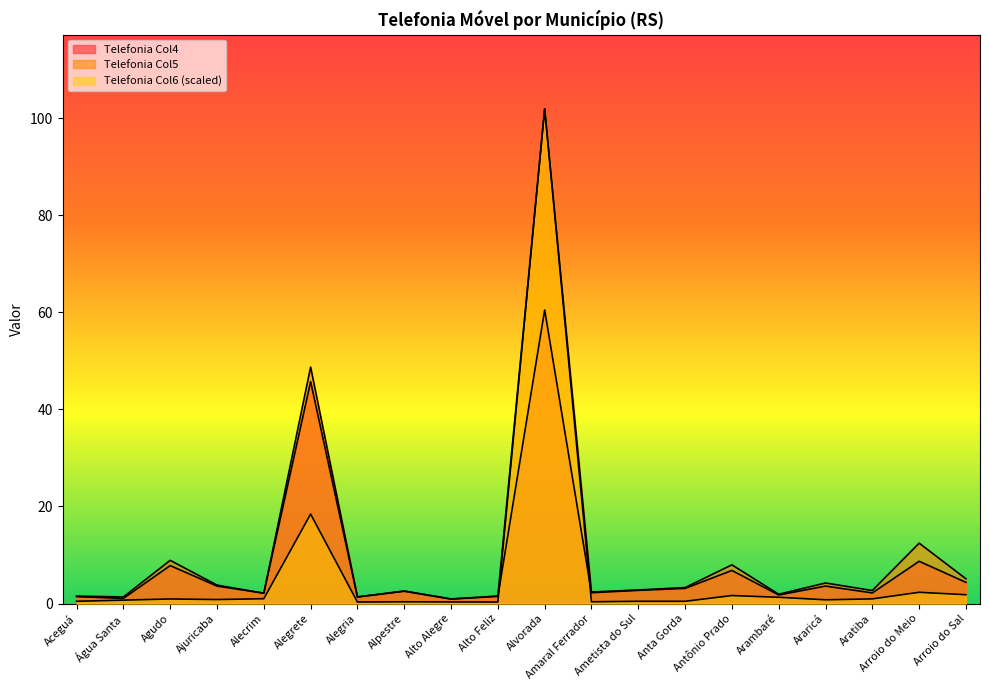

Rank the categories by Telefonia Col6 value from lowest to highest.

Alegria, Alto Feliz, Alto Alegre, Alpestre, Amaral Ferrador, Aceguá, Ametista do Sul, Anta Gorda, Água Santa, Araricá, Ajuricaba, Agudo, Aratiba, Alecrim, Arambaré, Antônio Prado, Arroio do Sal, Arroio do Meio, Alegrete, Alvorada